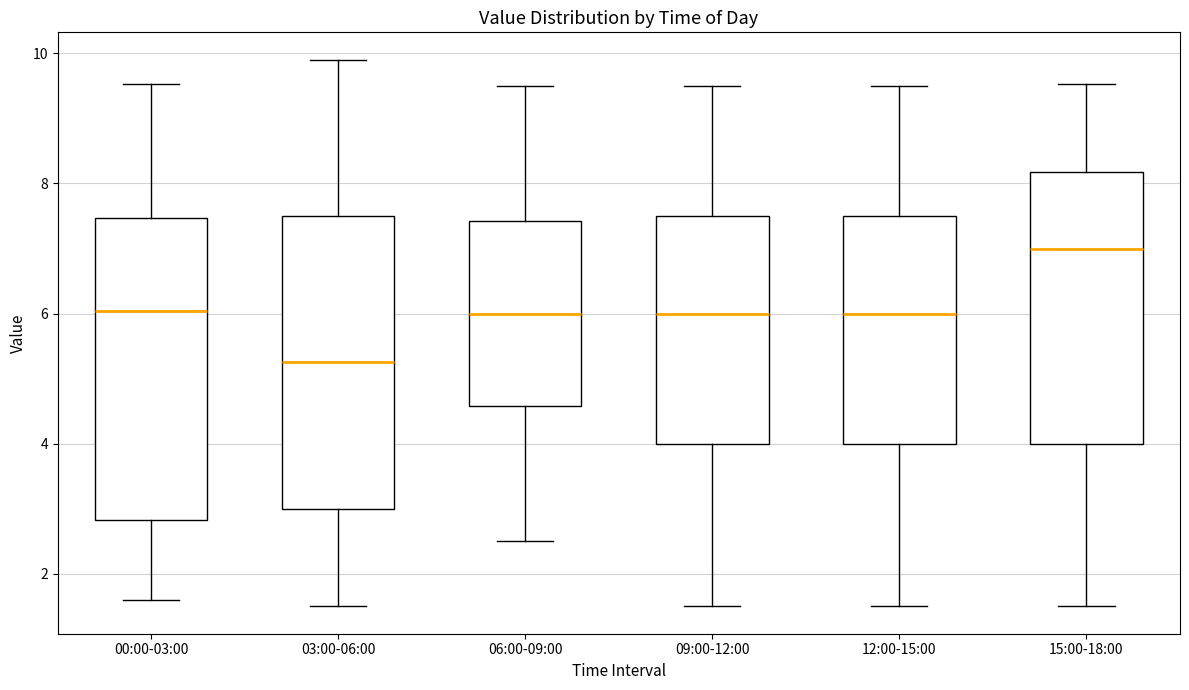

Where does the median line of the box for 00:00-03:00 sit on the y-axis? The values are not printed on the chart, so give them approximately, as read against the axis.

6.0